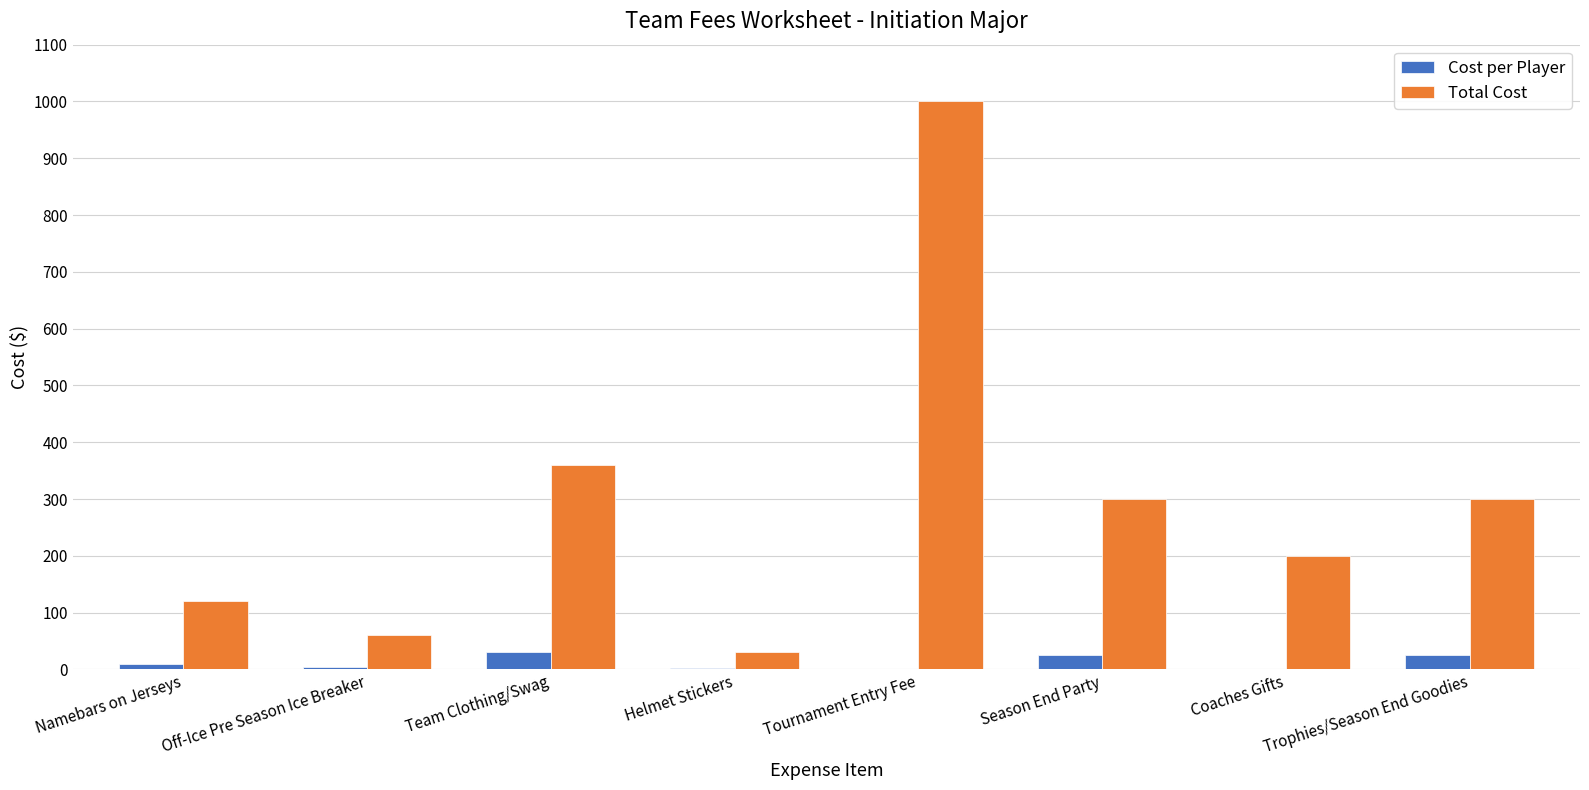

Between Tournament Entry Fee and Season End Party, which series saw the biggest shift?

Total Cost